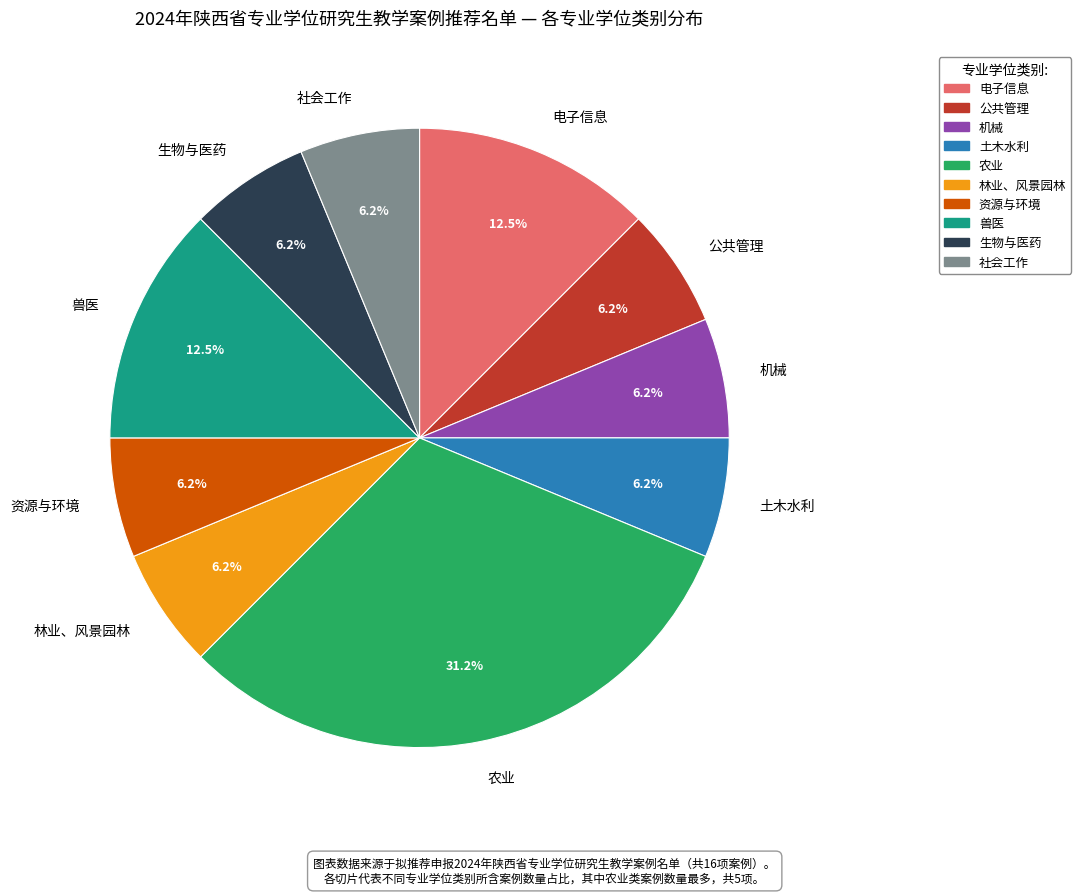

How many segments does this pie chart have?

10